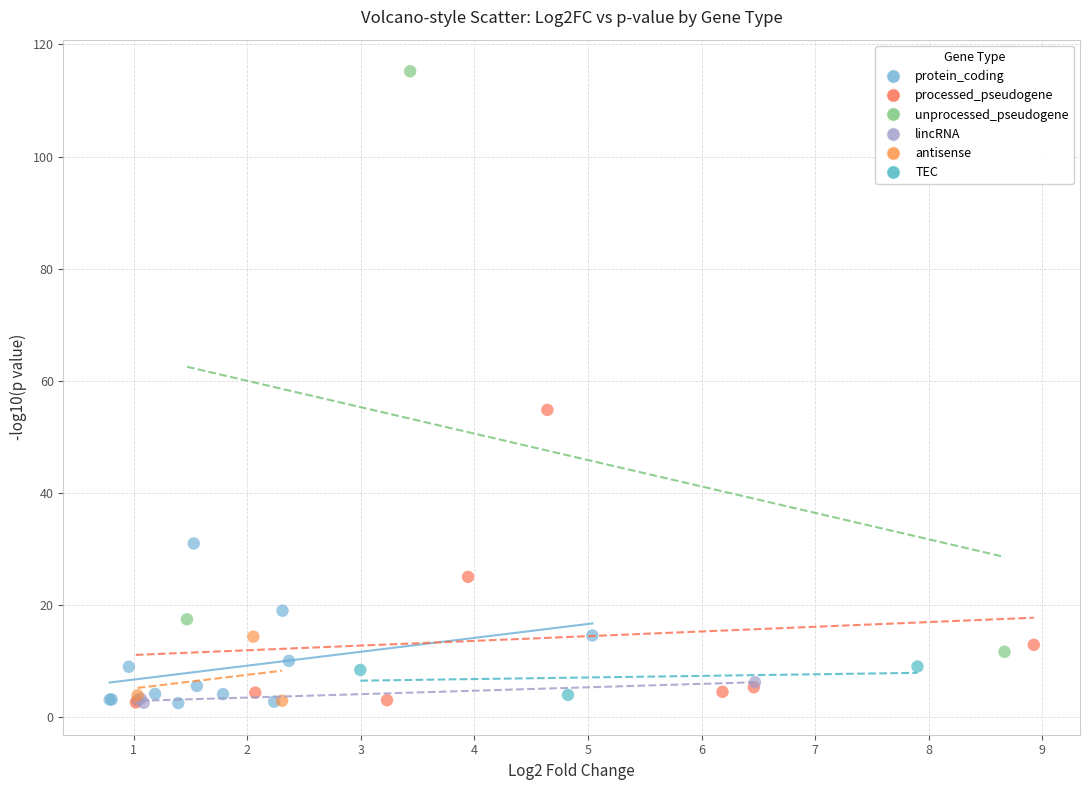

Which series has the widest spread of Y values?

unprocessed_pseudogene